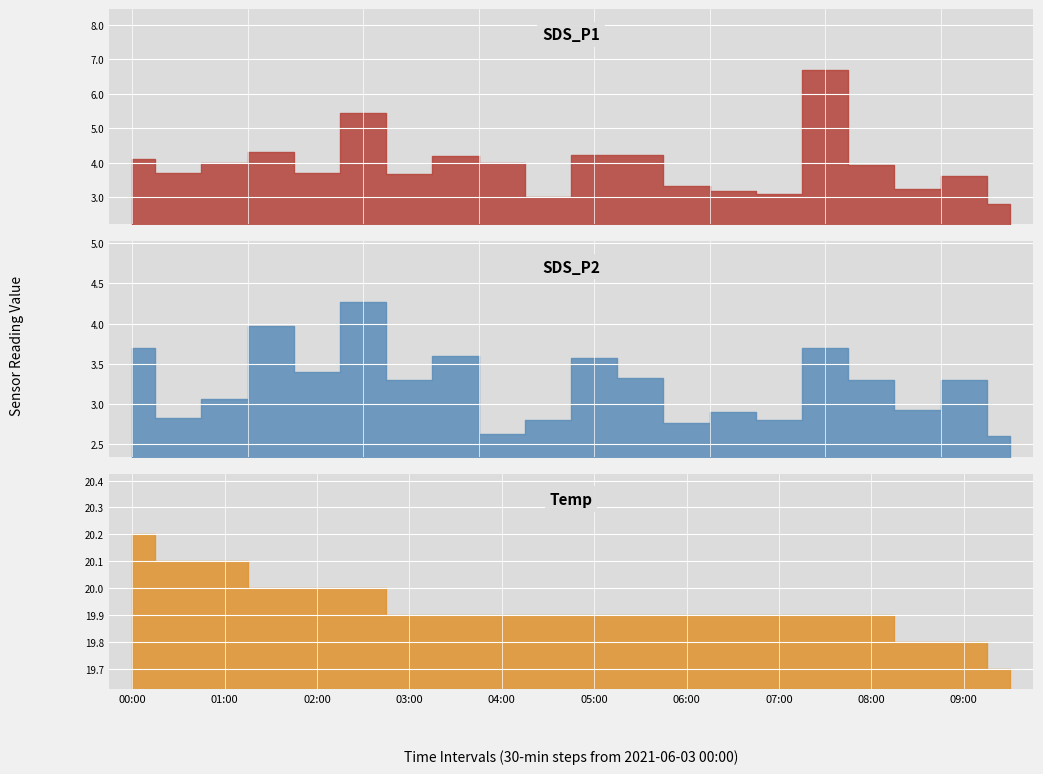

What is the smallest value displayed?

2.6